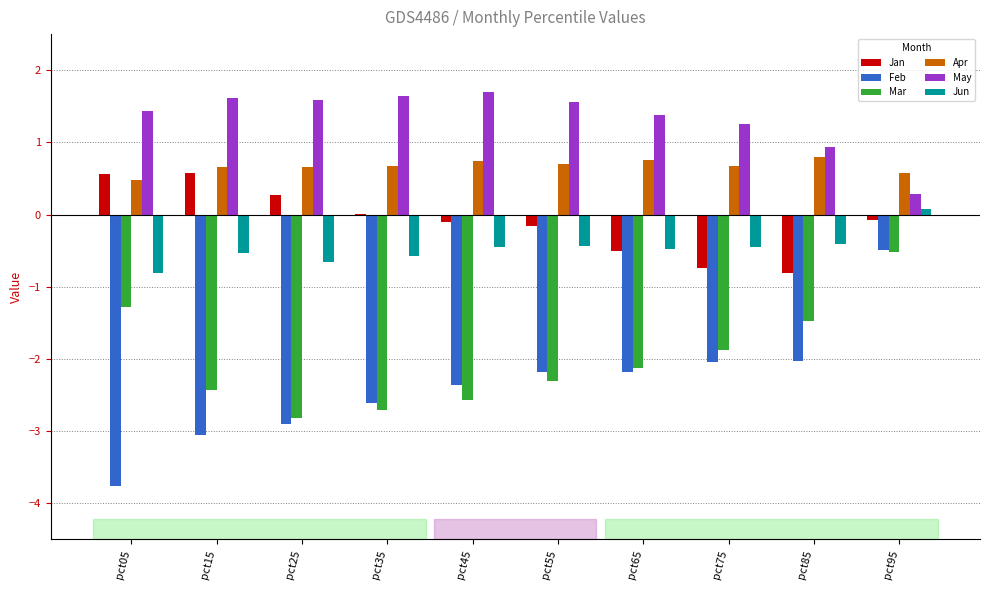

The May series shows 1.7 at pct75. True or false?

False